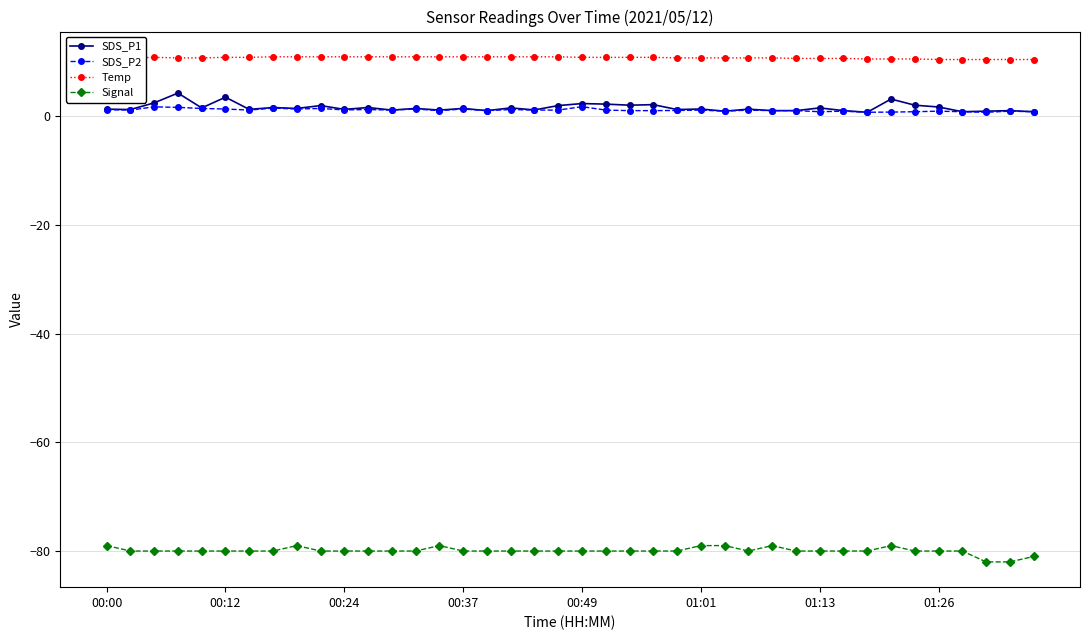

What is the minimum value shown in the chart?

-82.0